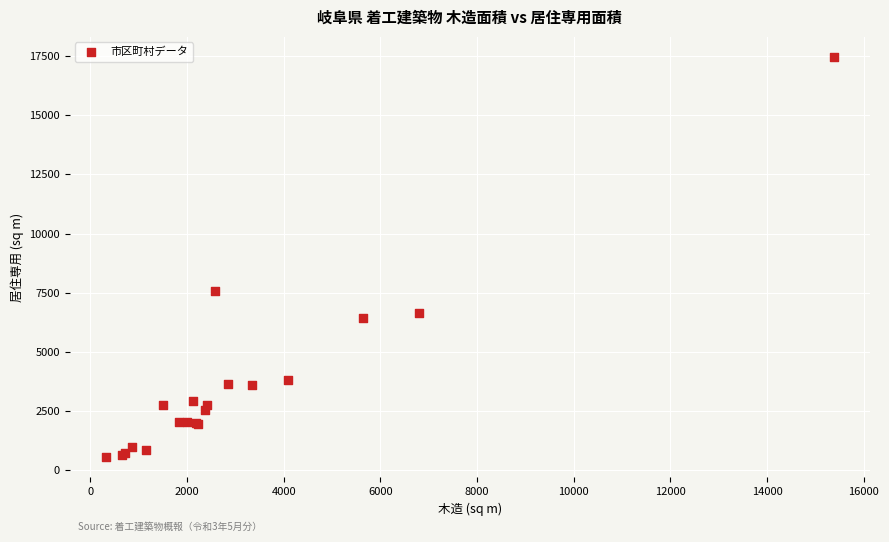

What Y value in the scatter plot is closest to 9009?

7561